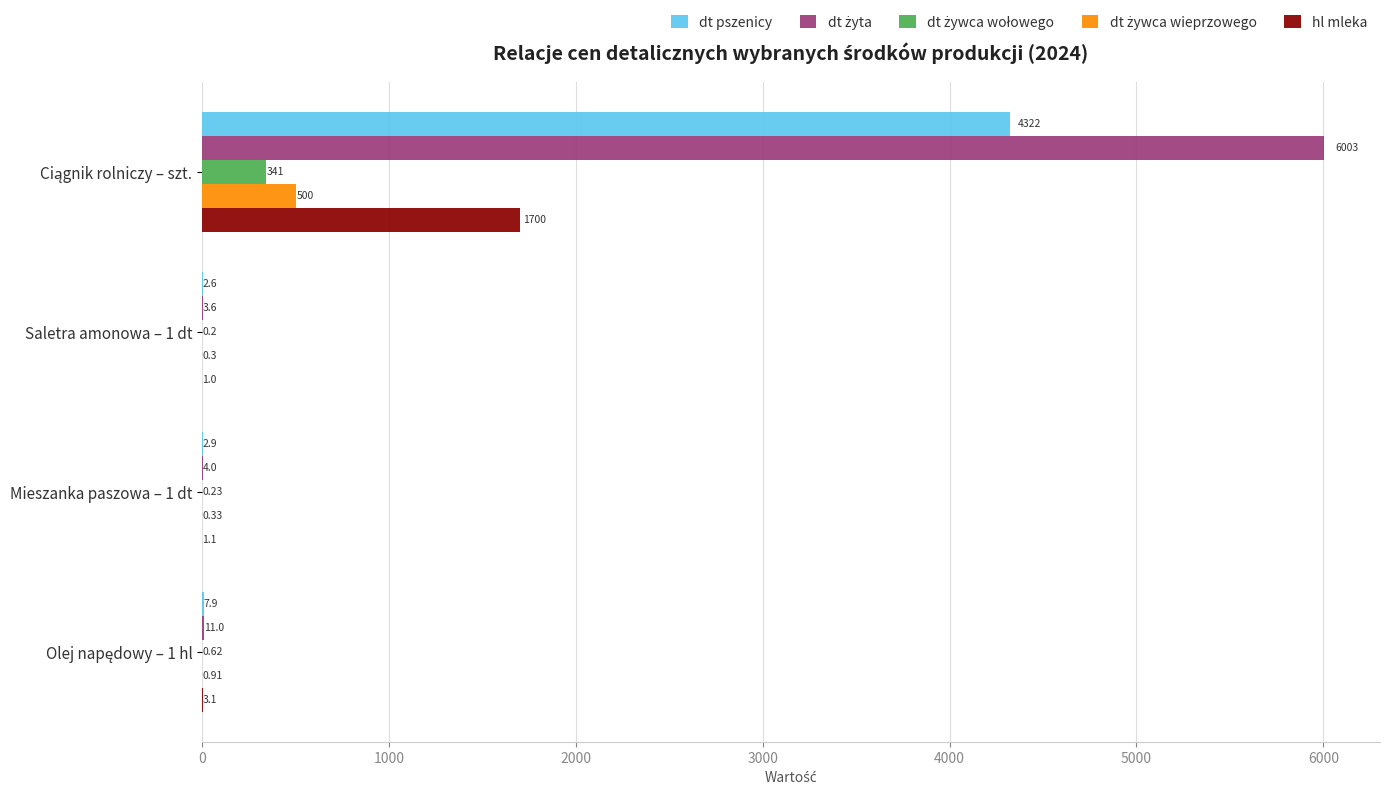

How many distinct data groups are displayed?

5